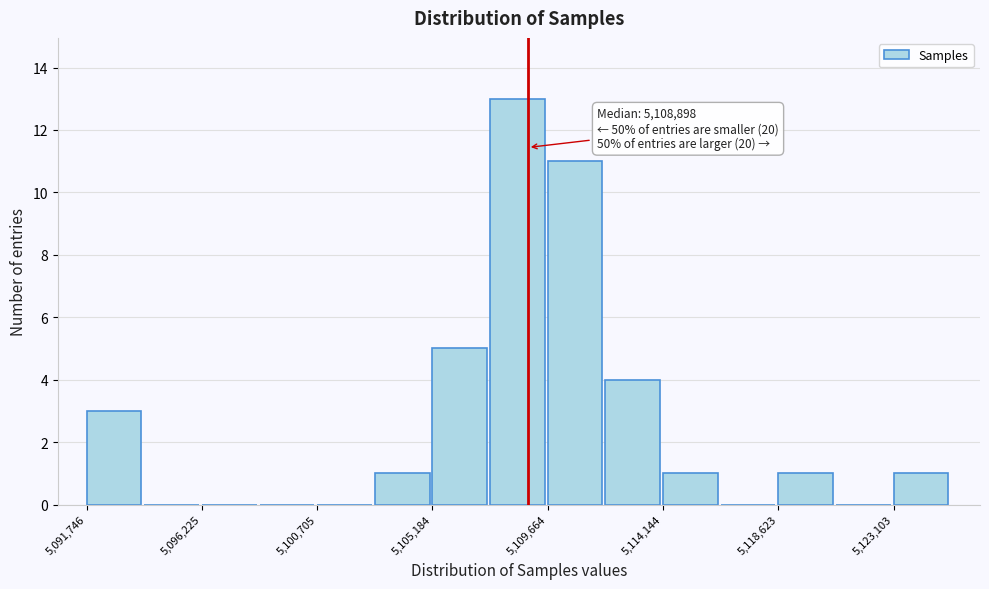

Which range on the x-axis has the tallest bar?

5107500 to 5109500